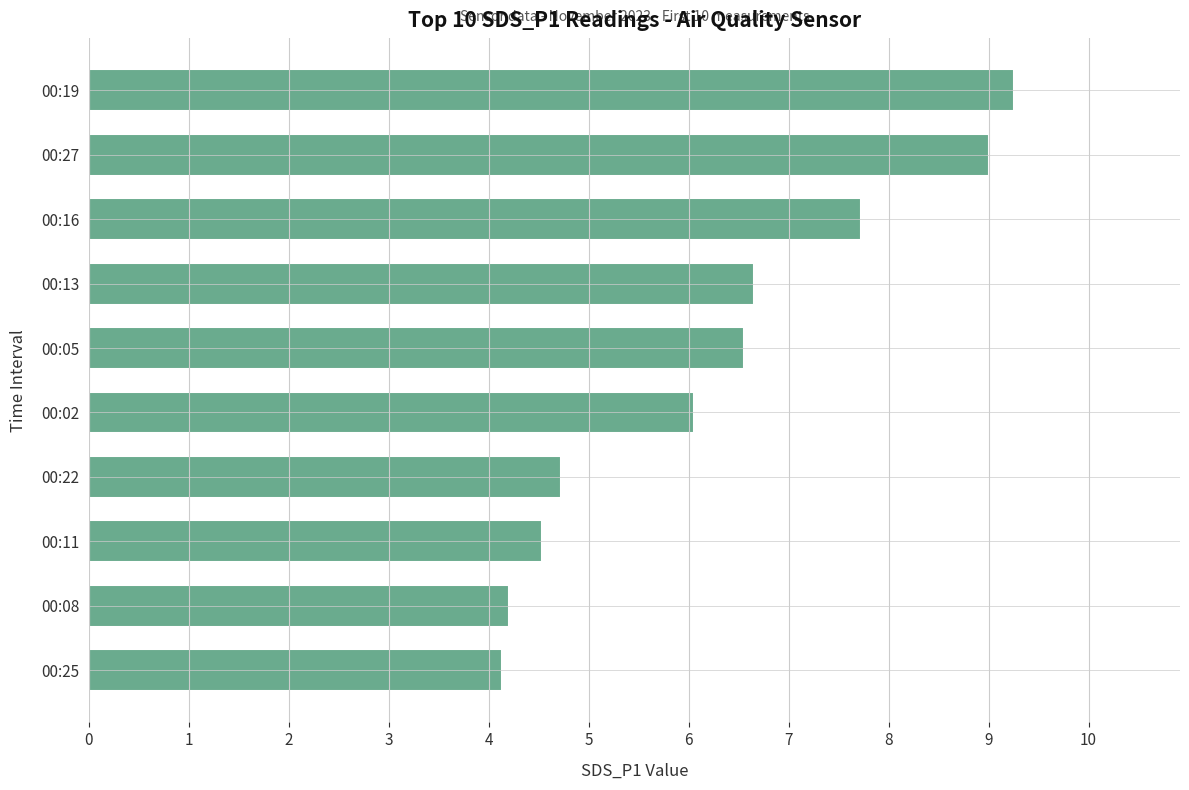

What is the difference between the values at 00:08 and 00:27?

4.8